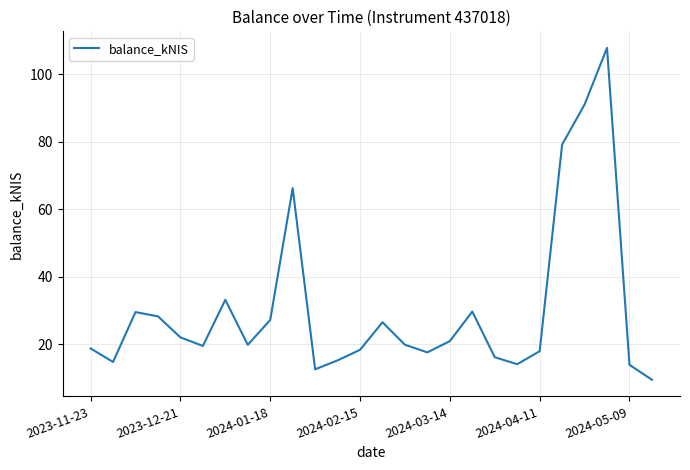

What is the difference between the maximum and minimum values?

98.3